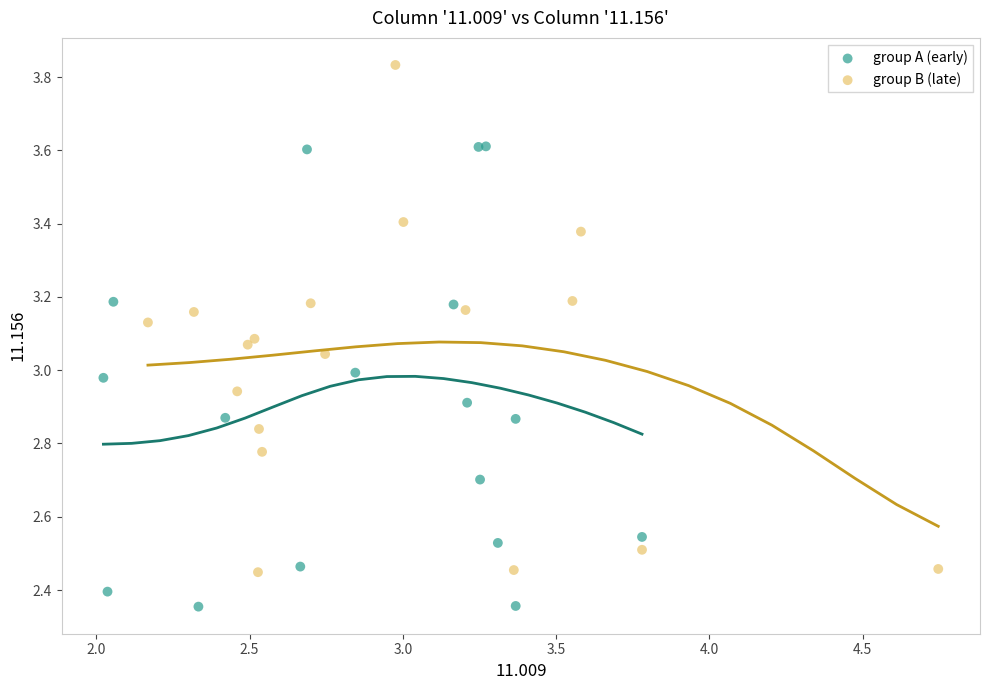

Which series reaches the maximum Y coordinate?

group B (late)